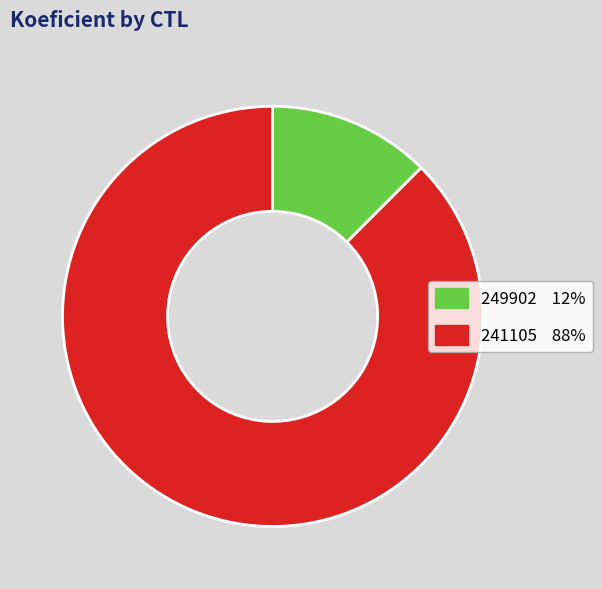

Is it true that 241105 is 82% of the pie?

False